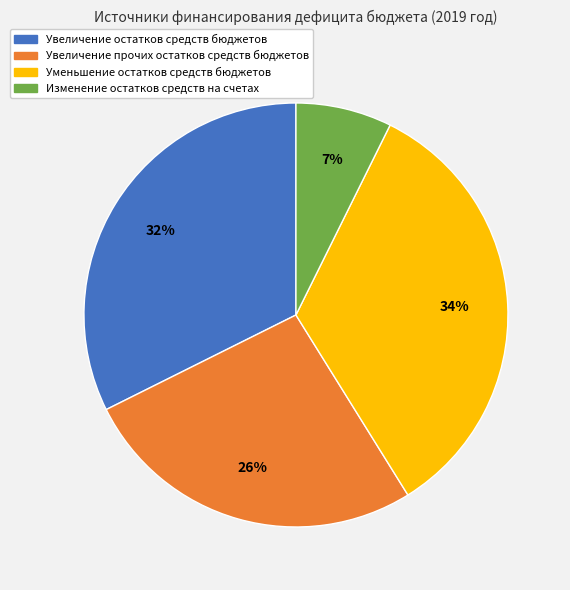

To the nearest percent, what is the combined percentage of Уменьшение остатков средств бюджетов and Изменение остатков средств на счетах?

41%